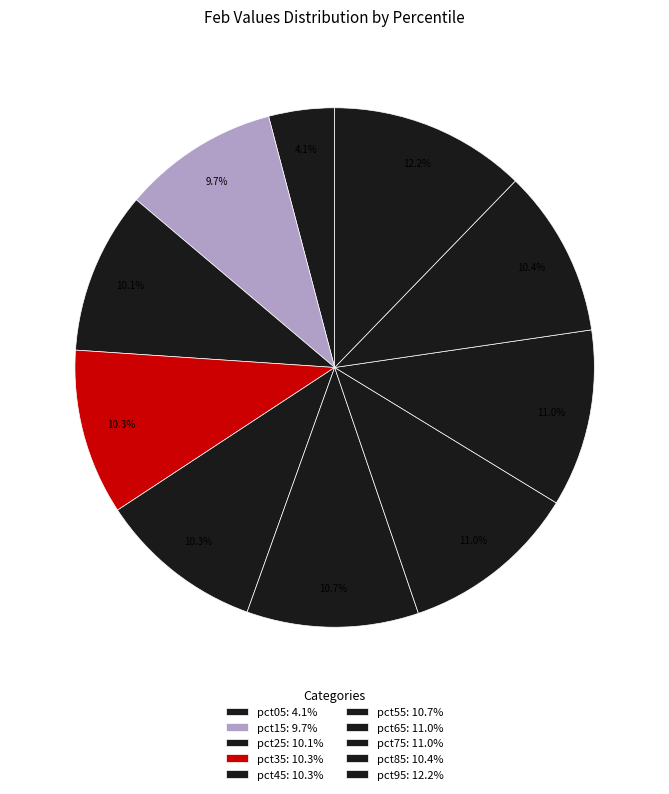

What is the total percentage of pct95 and pct15?

22.0%